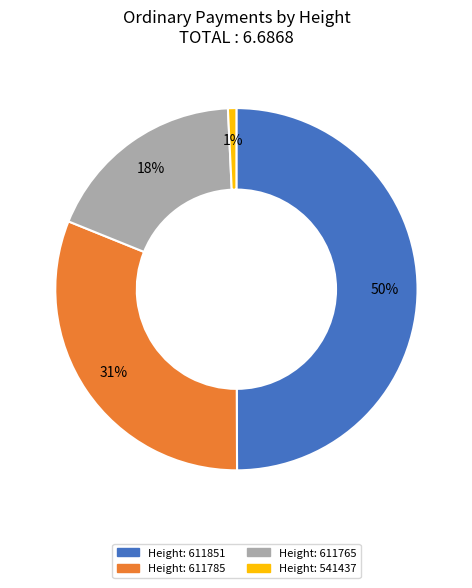

To the nearest percent, what is the difference between the largest and smallest slice percentages?

49%